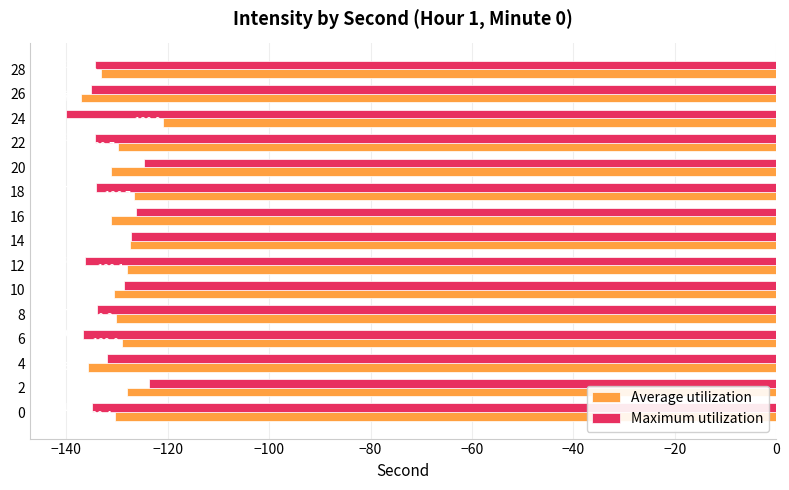

How many data points in Average utilization are above -130?

7